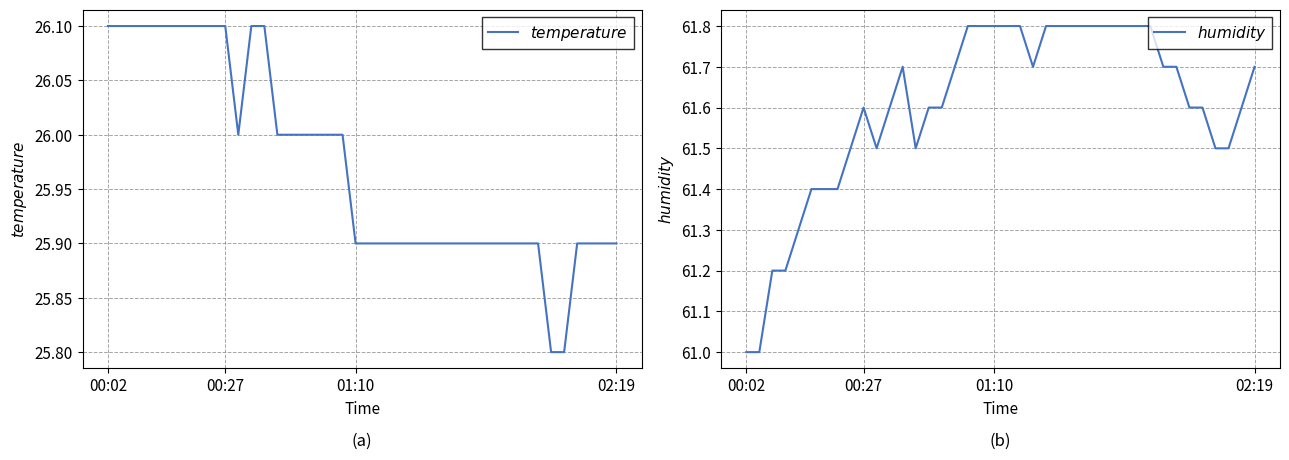

What is the sum of all $temperature$ values?

1038.9